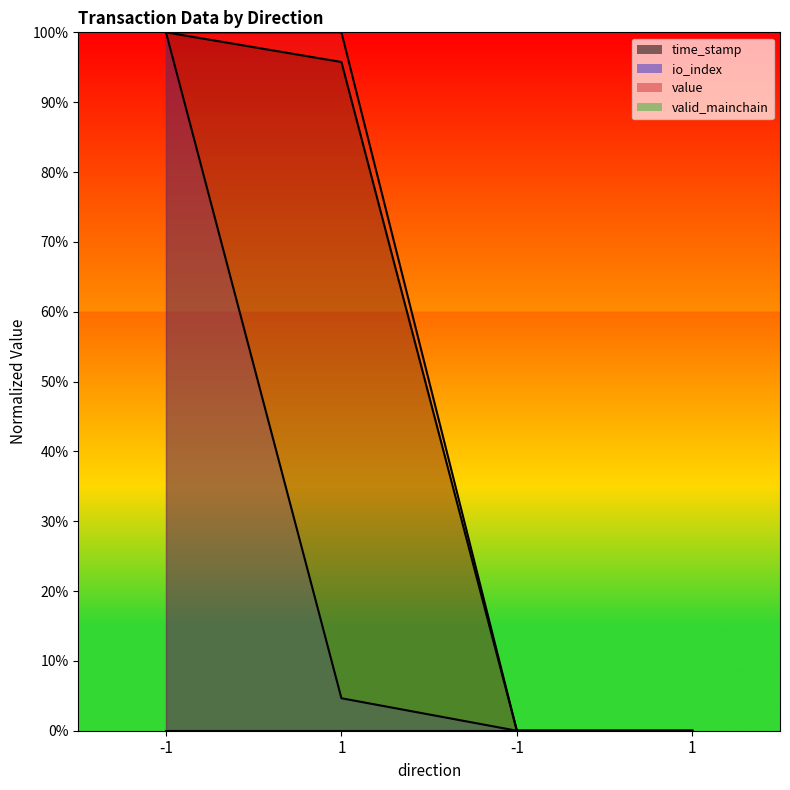

True or false: valid_mainchain (line) and value (line) intersect in this chart.

False